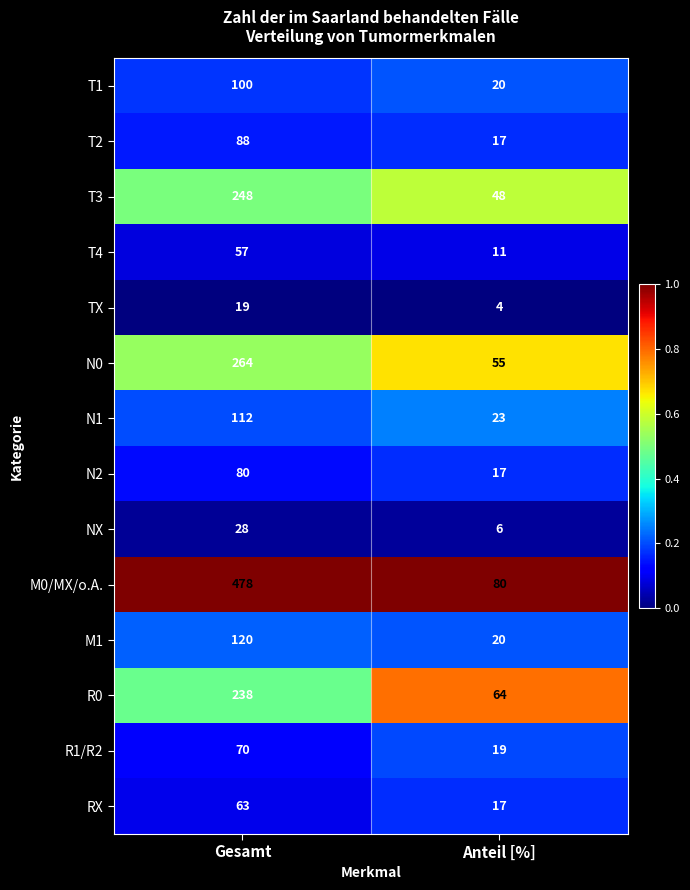

Count the number of categories in the chart.

2